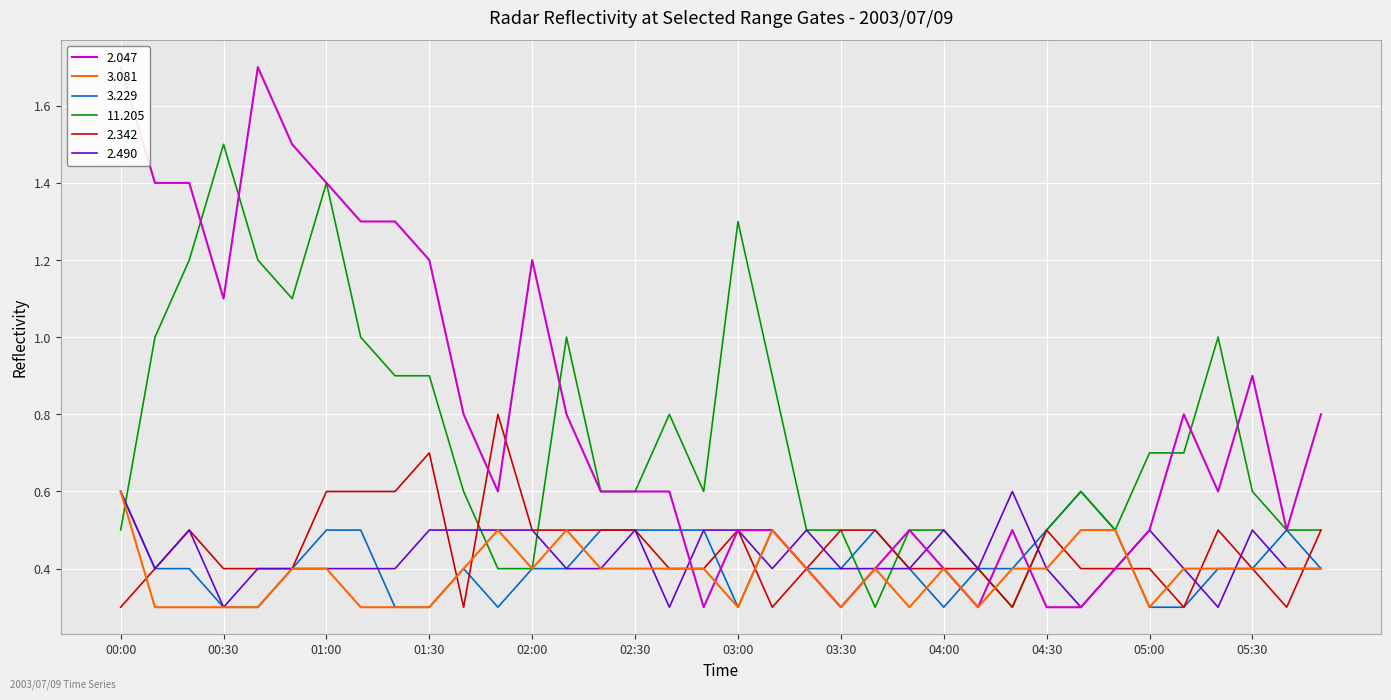

Which series changed the most between 00:40 and 01:10?

2.047